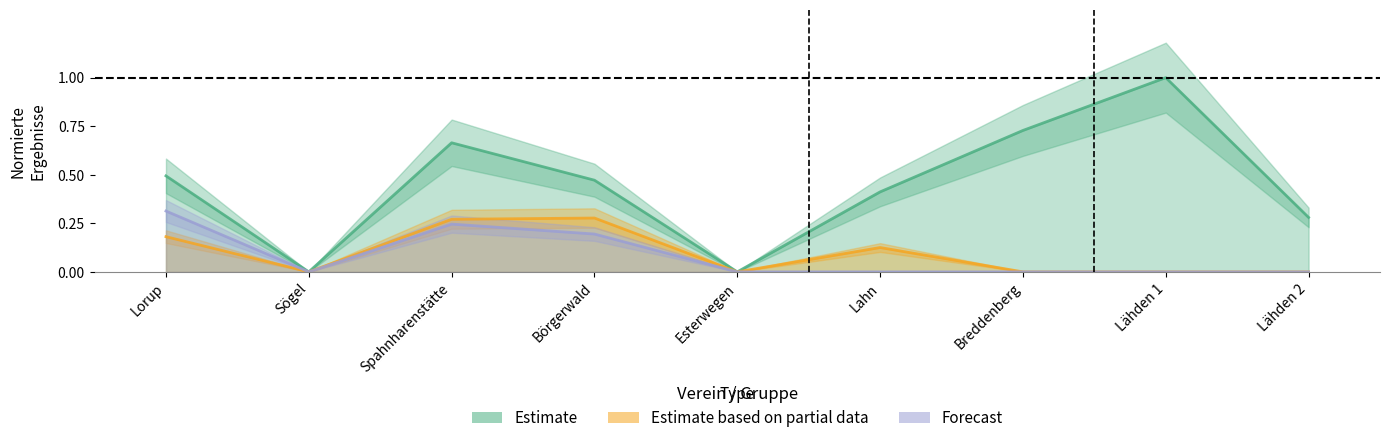

Which series changed the most between Spahnharenstätte and Börgerwald?

Estimate